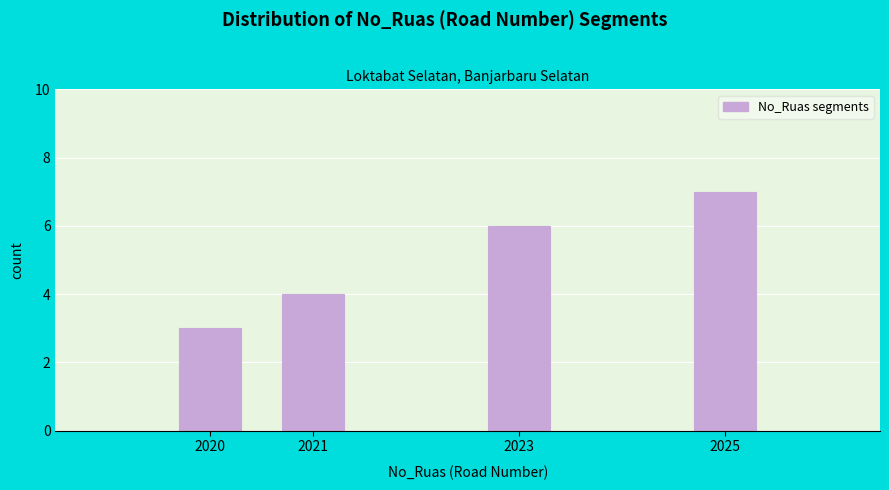

Reading right to left, list all the values displayed in this chart.

7	6	4	3